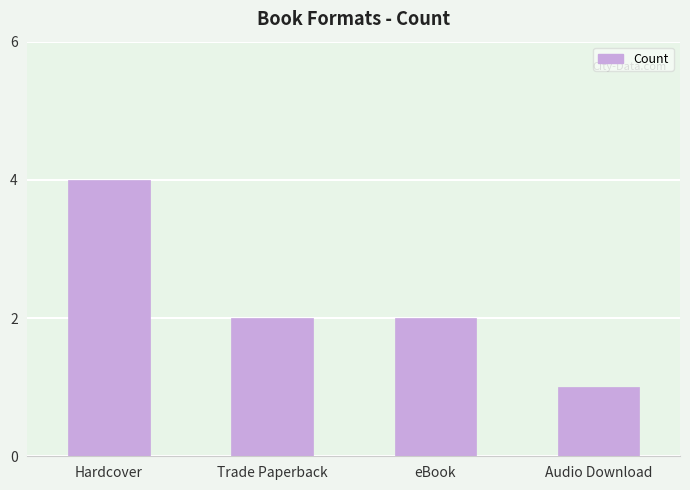

Is it true that the value at Hardcover is 1?

False